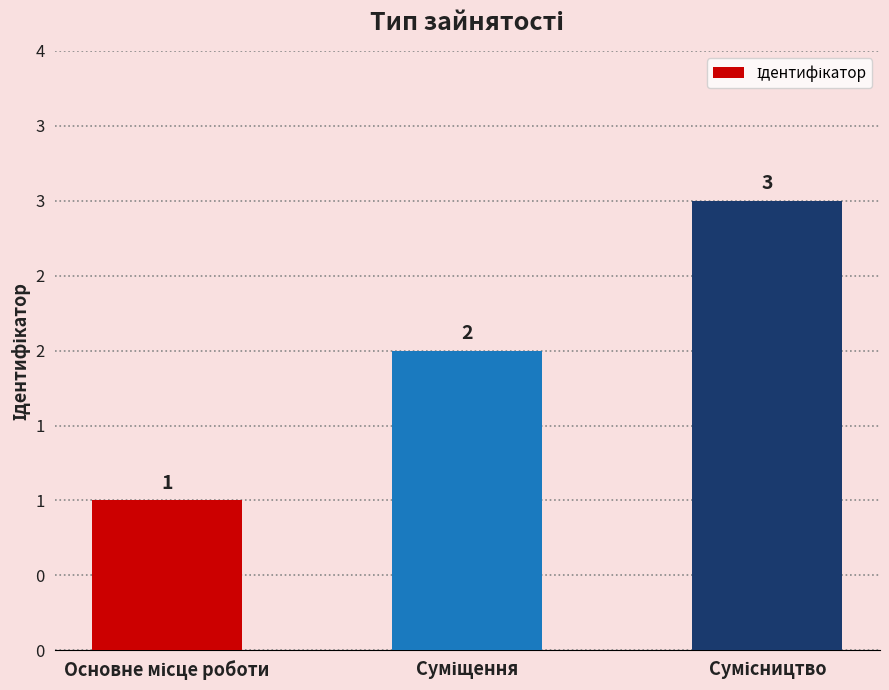

Are the bars horizontal?

No